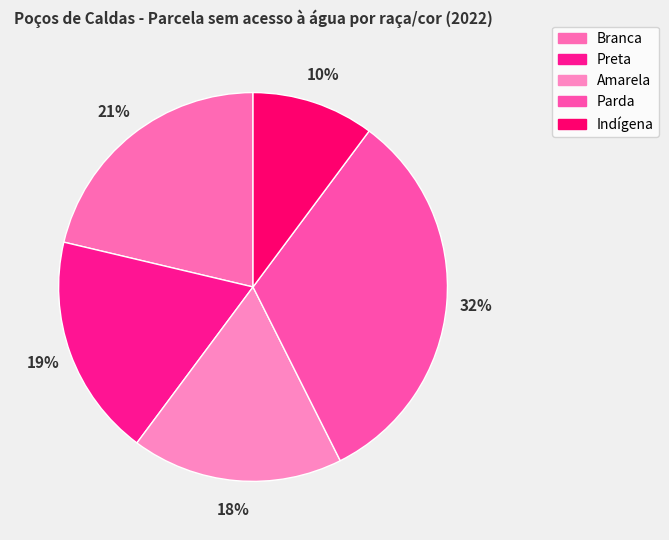

What percentage do Parda and Preta together represent?

50.9%